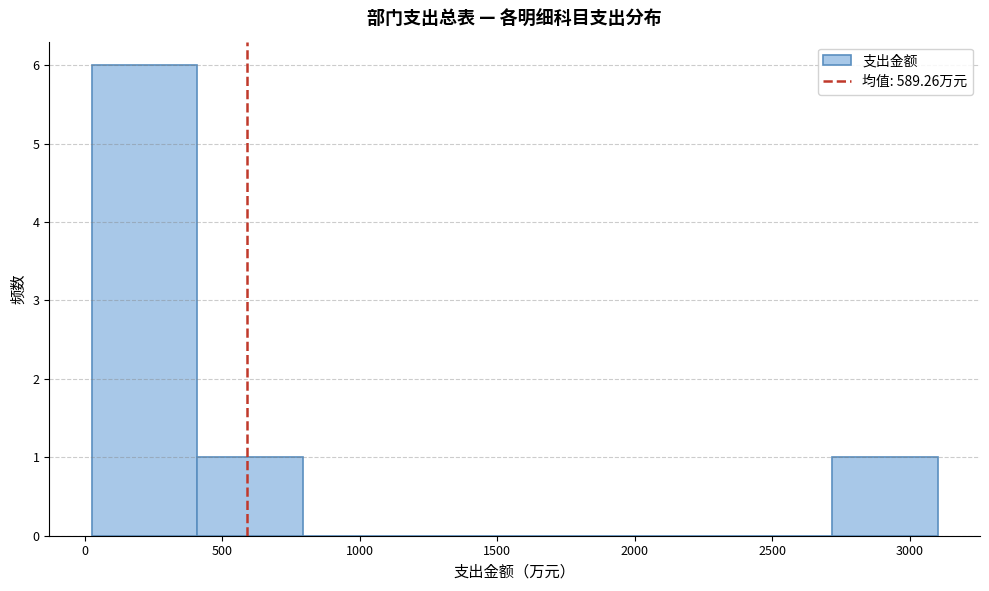

Reading left to right, list every bar in this chart as the range it spans on the x-axis followed by its height. Neither the bar edges nor the heights are printed on the chart, so give them approximately, as read against the axes.

0 to 400: 6
400 to 800: 1
800 to 1200: 0
1200 to 1550: 0
1550 to 1950: 0
1950 to 2350: 0
2350 to 2700: 0
2700 to 3100: 1